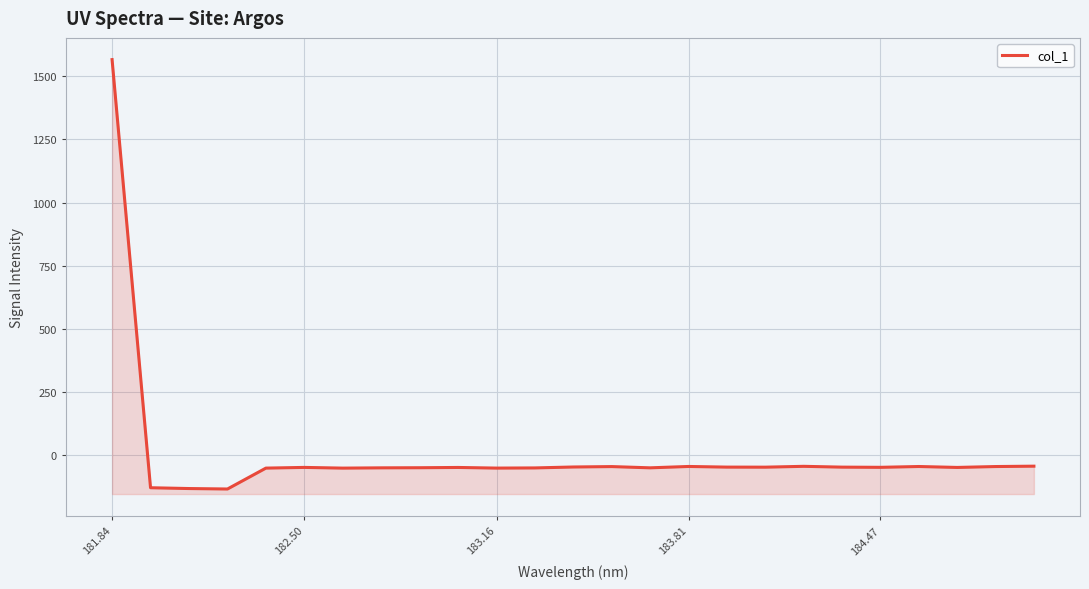

How many points are higher than both their immediate neighbors (excluding endpoints)?

6